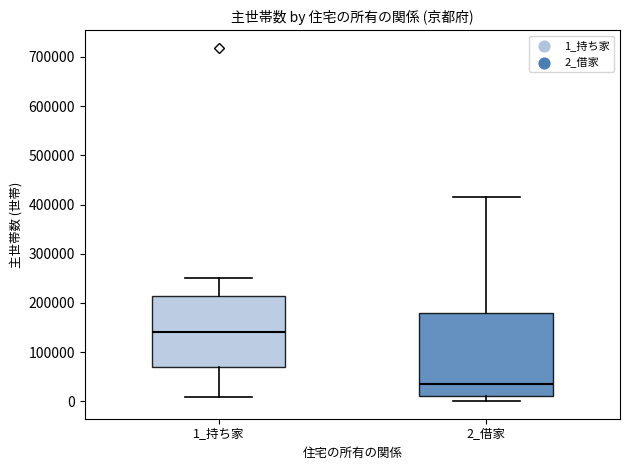

Where does the median line of the box for 2_借家 sit on the y-axis? The values are not printed on the chart, so give them approximately, as read against the axis.

30000